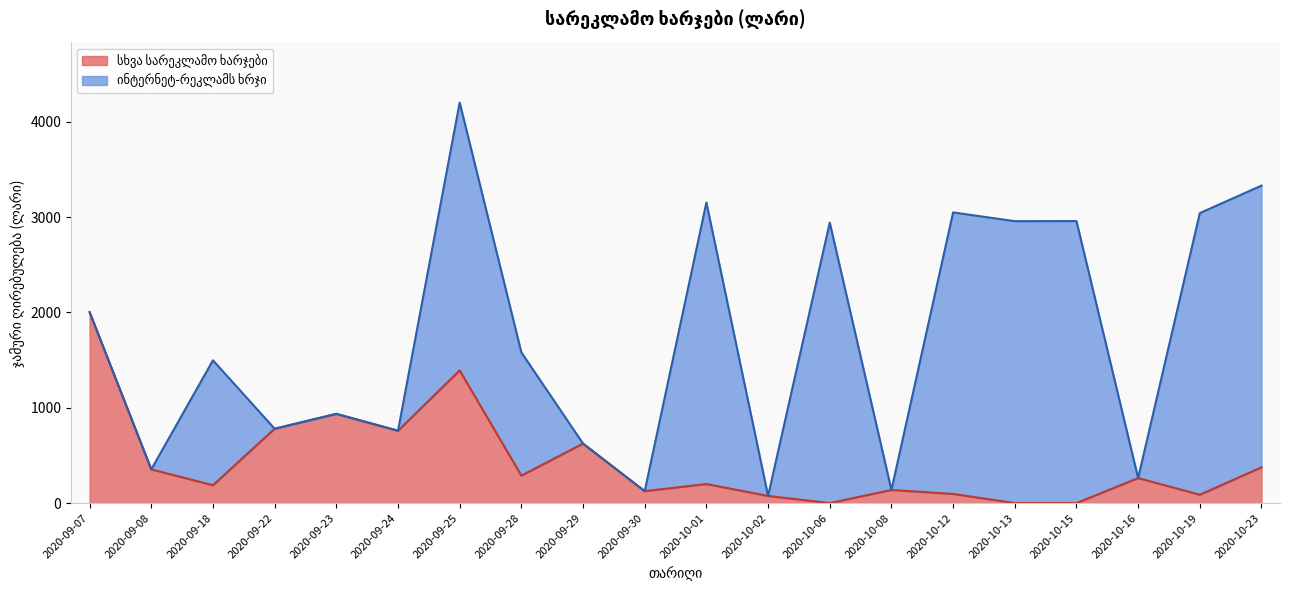

What is the greatest value displayed?

2958.5